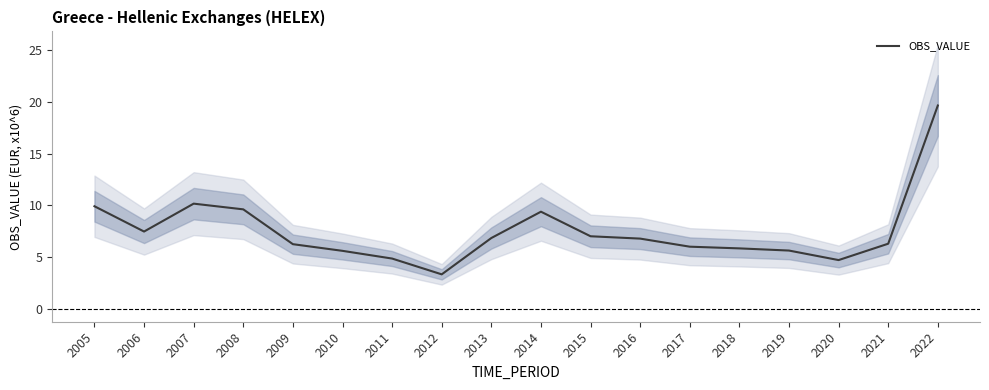

Reading left to right, extract all data points from this chart.

9.9	7.5	10.2	9.6	6.2	5.6	4.8	3.3	6.8	9.4	7.0	6.8	6.0	5.8	5.6	4.7	6.3	19.7